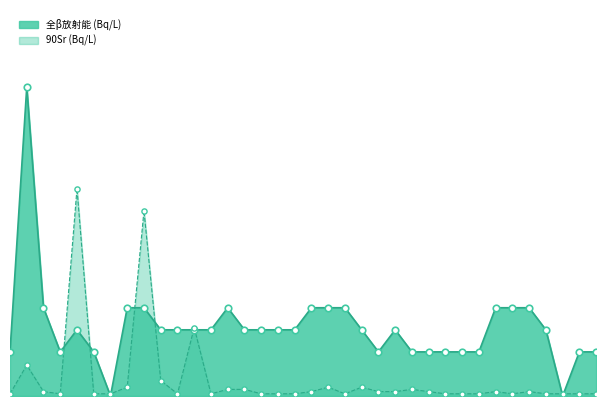

Is the value of 90Sr (Bq/L) at 2013-10-05 greater than the value of 全β放射能 (Bq/L) at 2013-10-05?

No